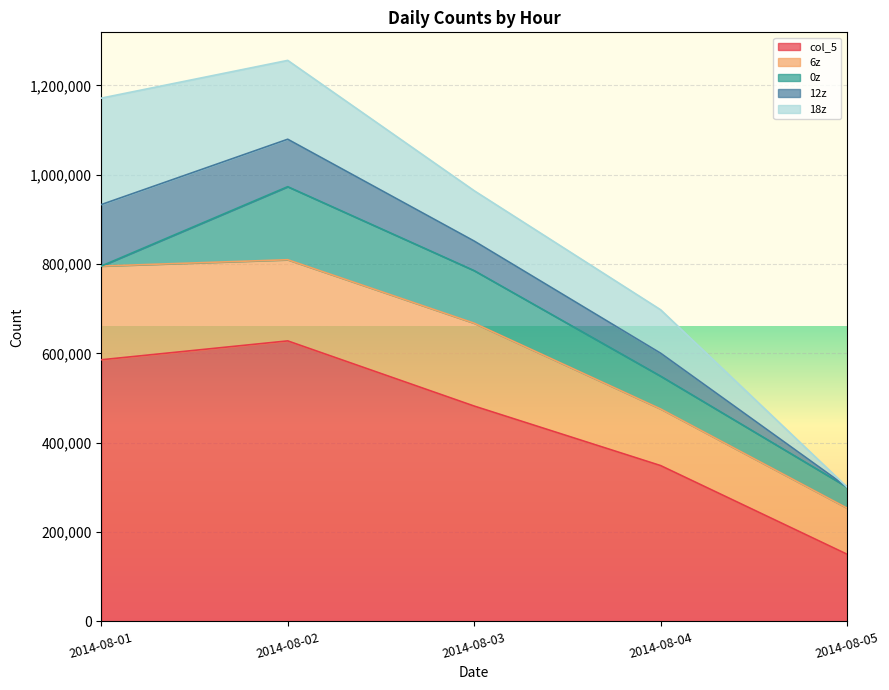

What is the average value of the col_5 series?

438995